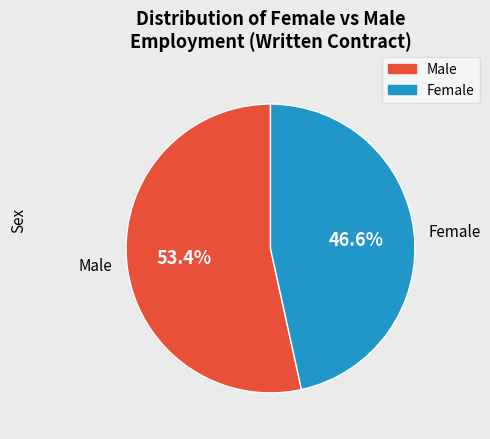

To the nearest percent, what is the combined percentage of Male and Female?

100%